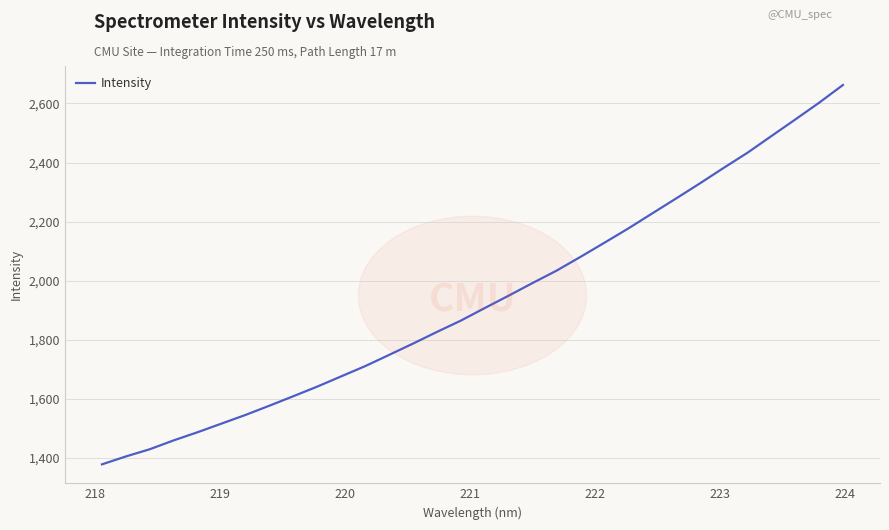

Reading right to left, list all the values displayed in this chart.

2662.8	2602.5	2545.6	2489.5	2433.1	2381.6	2328.9	2277.6	2226.9	2176.0	2127.7	2079.9	2033.3	1991.5	1948.7	1906.8	1864.2	1825.9	1786.4	1748.0	1710.0	1675.4	1640.8	1608.3	1576.2	1544.8	1515.5	1486.3	1458.7	1428.6	1404.1	1377.4